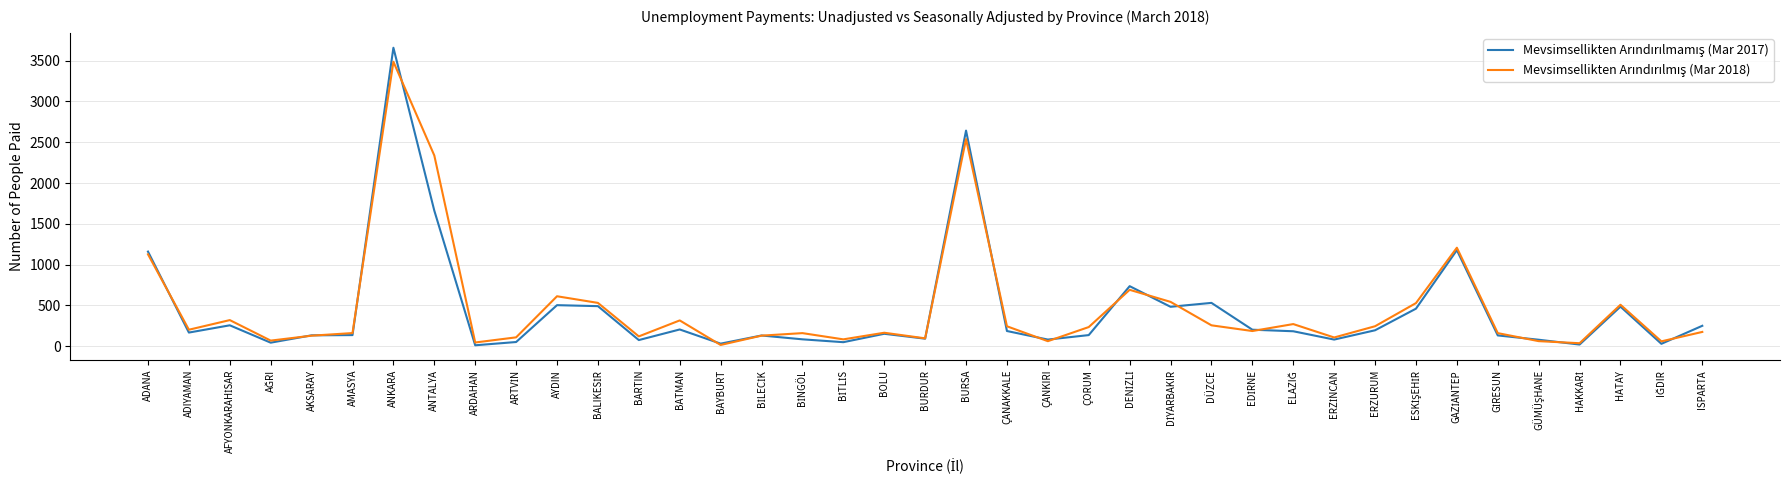

What is the maximum value shown in the chart?

3659.0